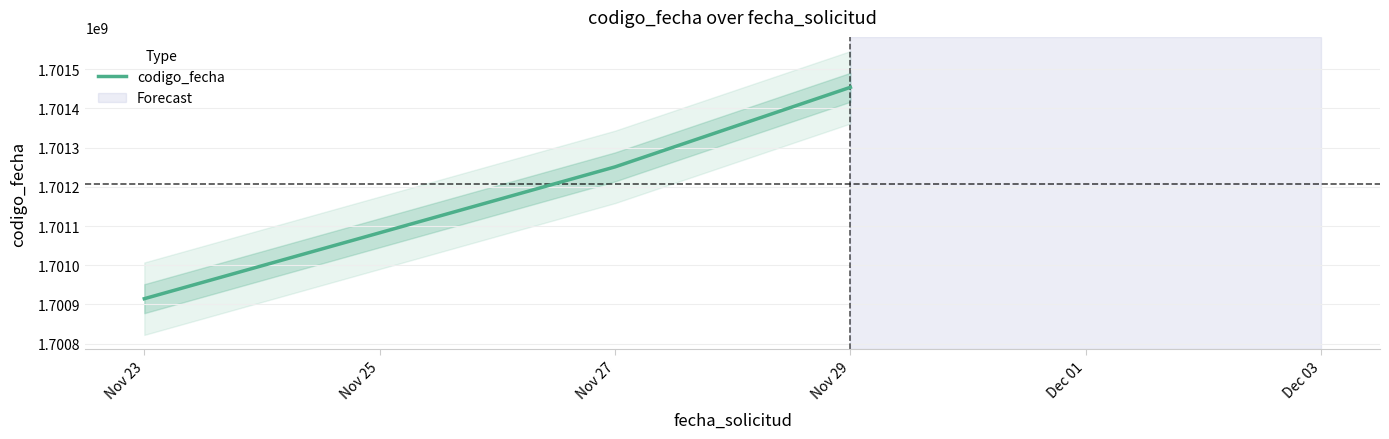

What is the difference between the maximum and minimum values?

539322